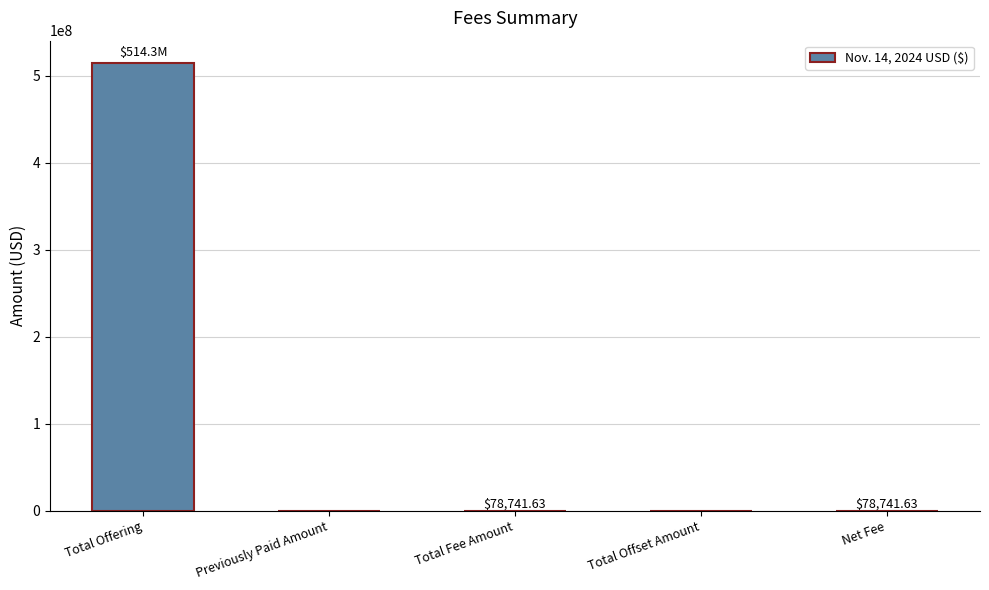

What is the sum of all values?

514472483.3